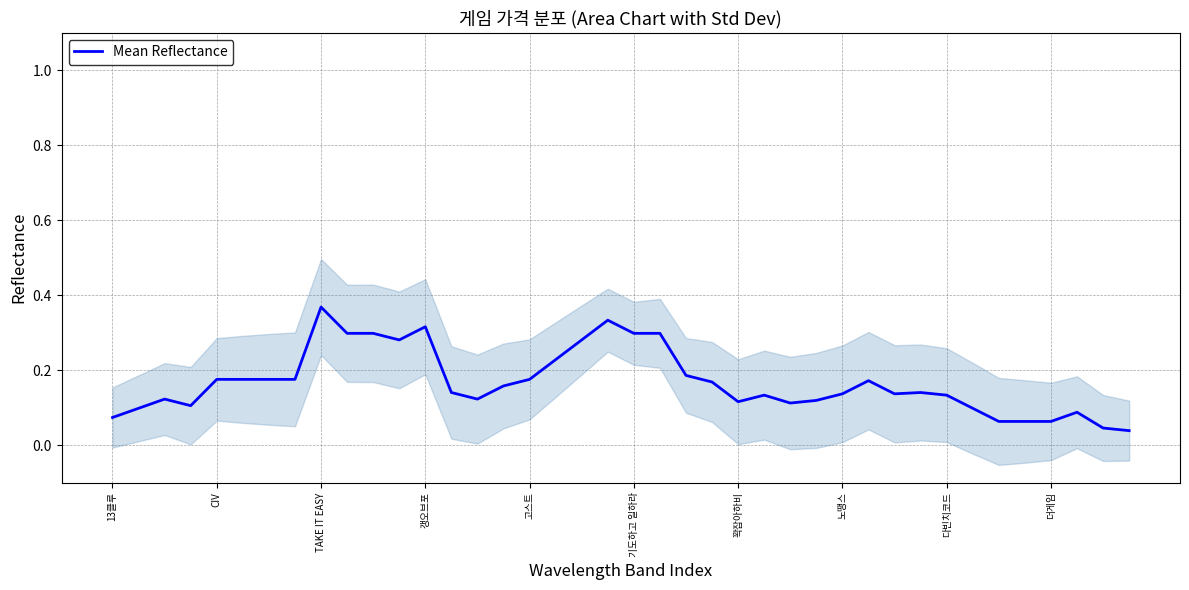

At which label does Mean Reflectance reach its peak?

TAKE IT EASY